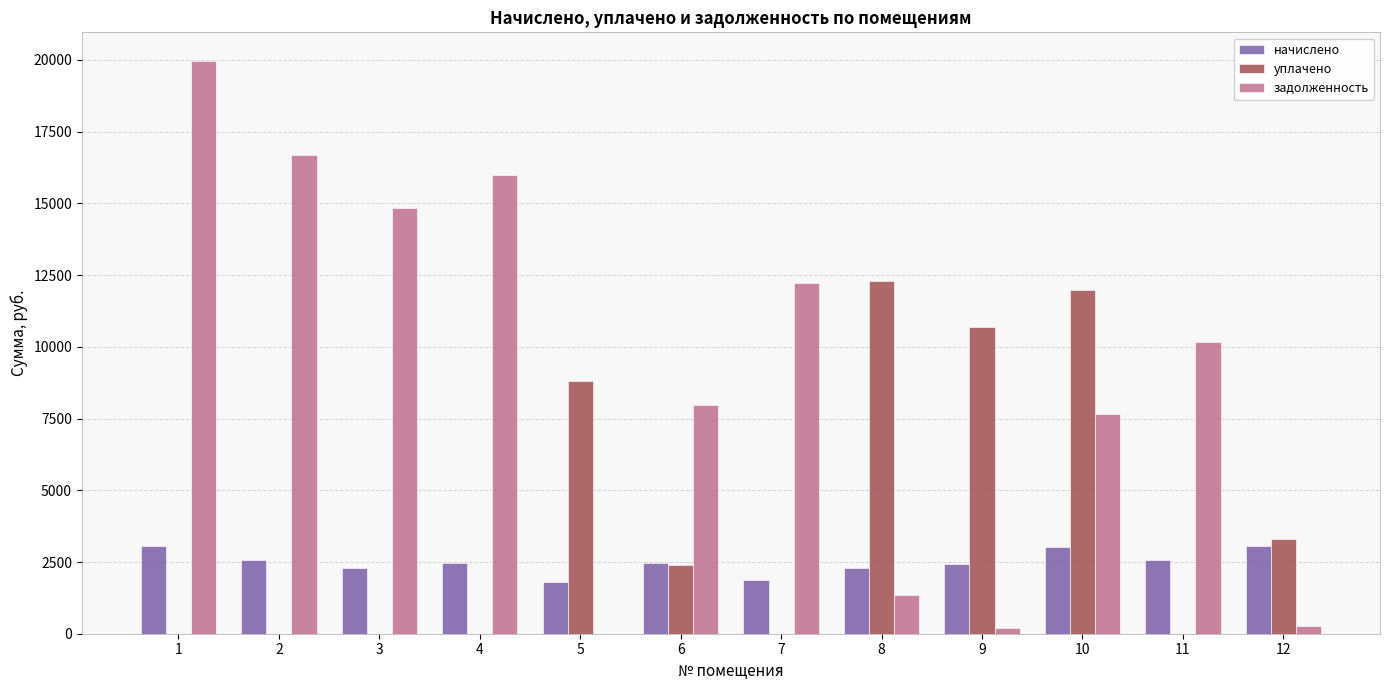

What is the maximum value shown in the chart?

19964.4